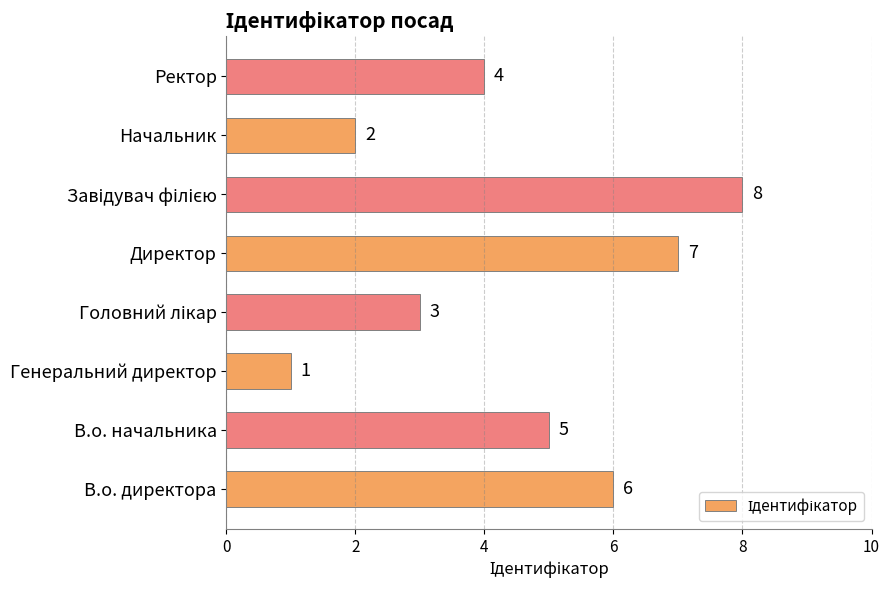

Are the bars horizontal?

Yes